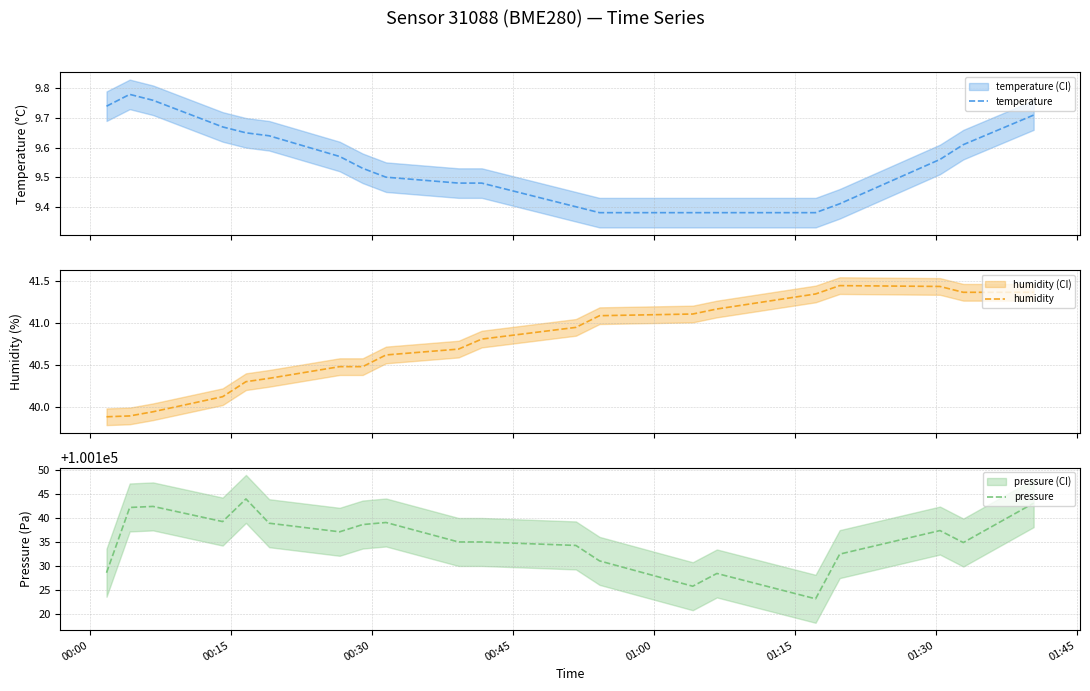

What is the lowest value of the pressure series?

100123.2